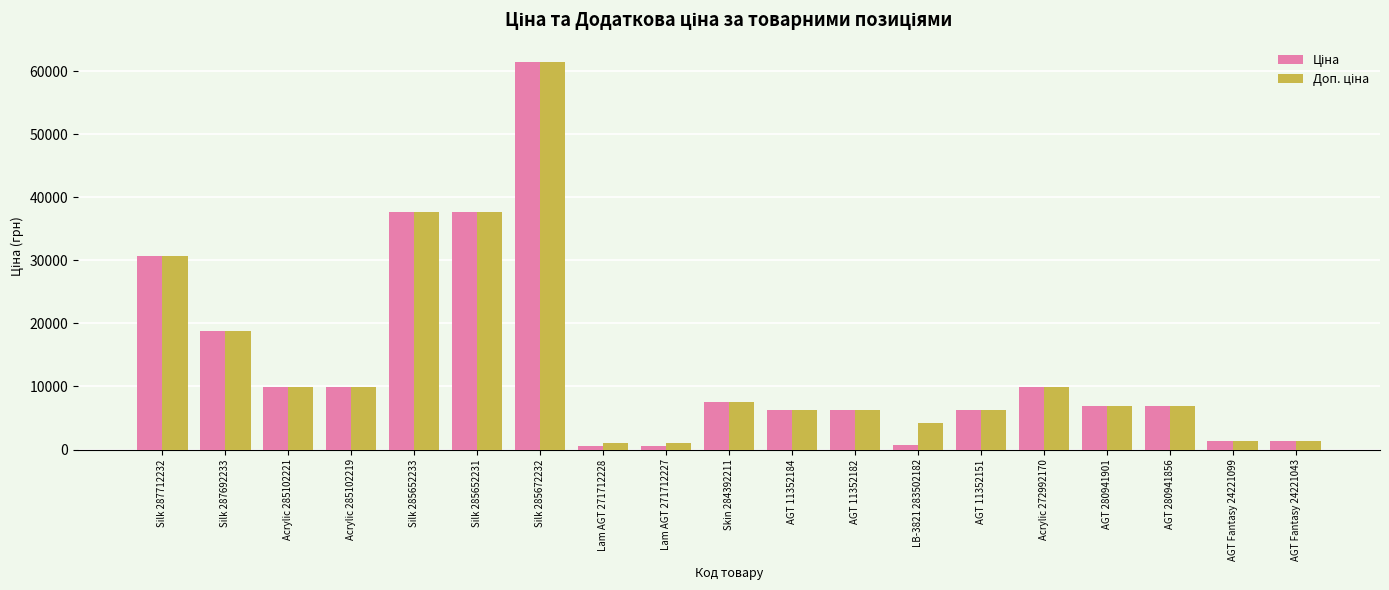

What is the total value across all series at AGT 11352182?

12617.5